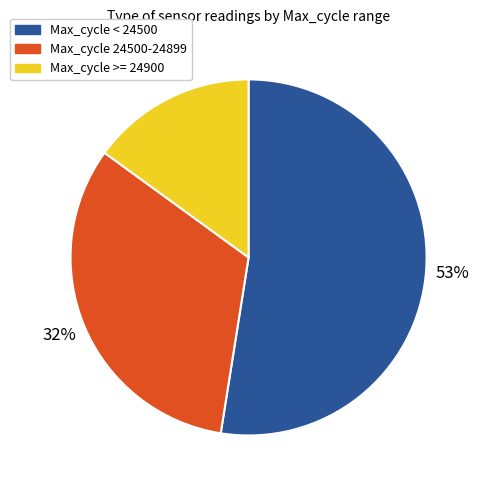

Count the number of slices in the pie.

3